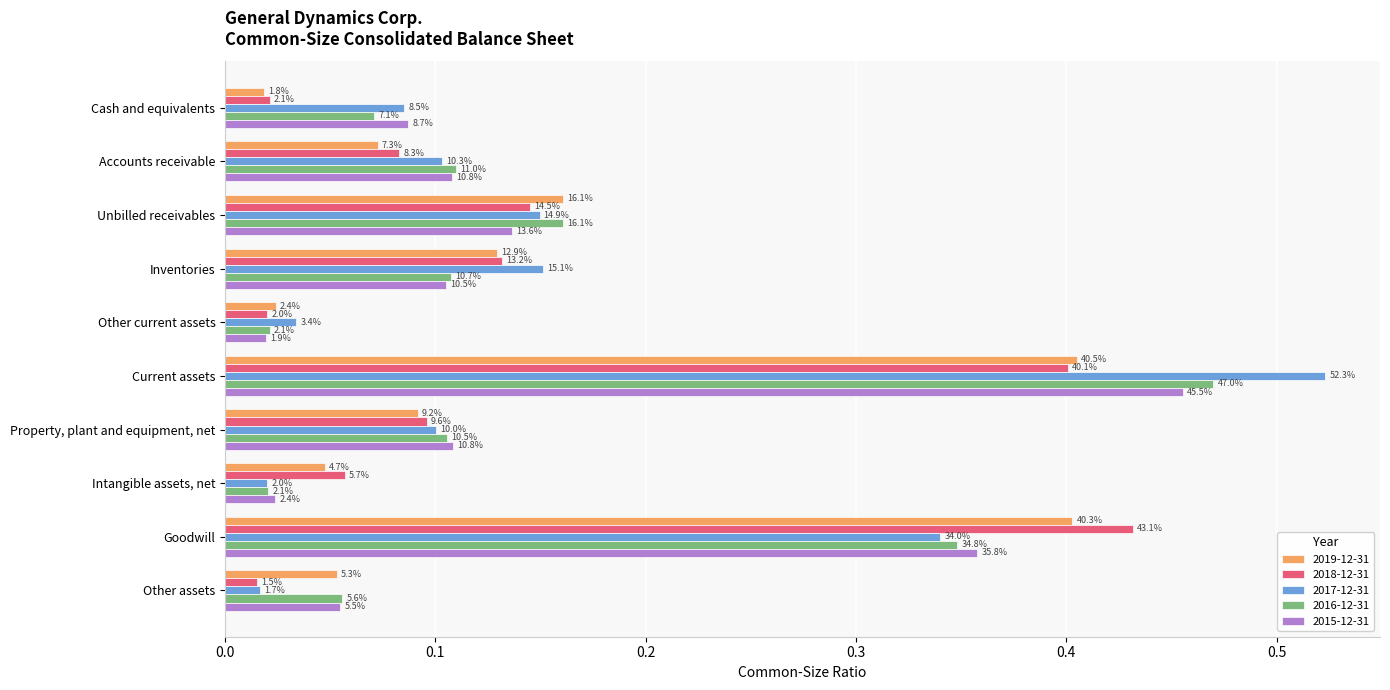

Is it true that 2016-12-31 equals 0.8 at Current assets?

False